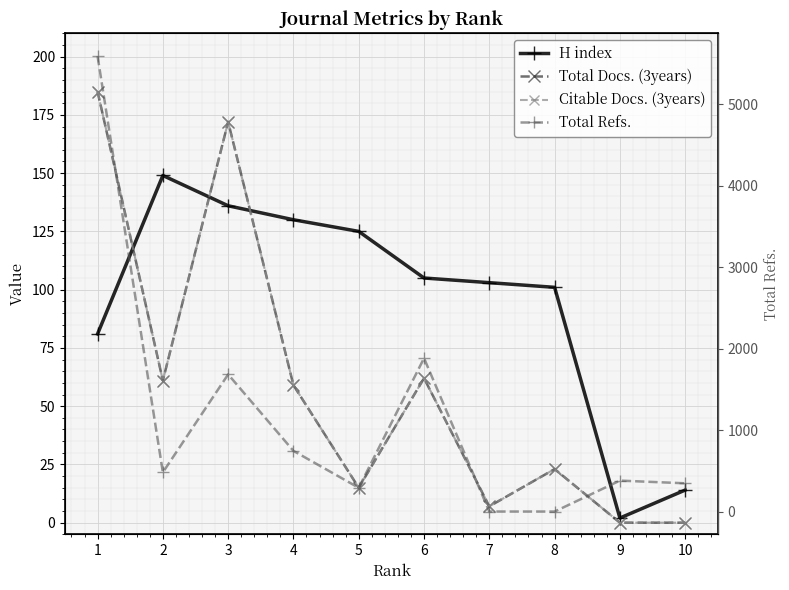

The value of H index at 9 is 2. True or false?

True